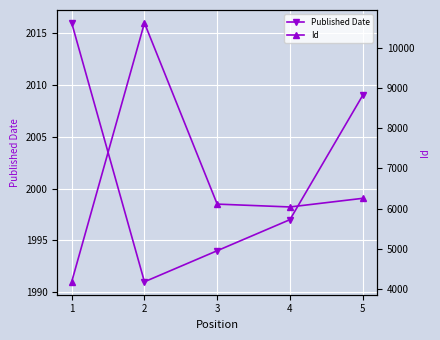

What is the spread (max minus min) of values at 5?

4245